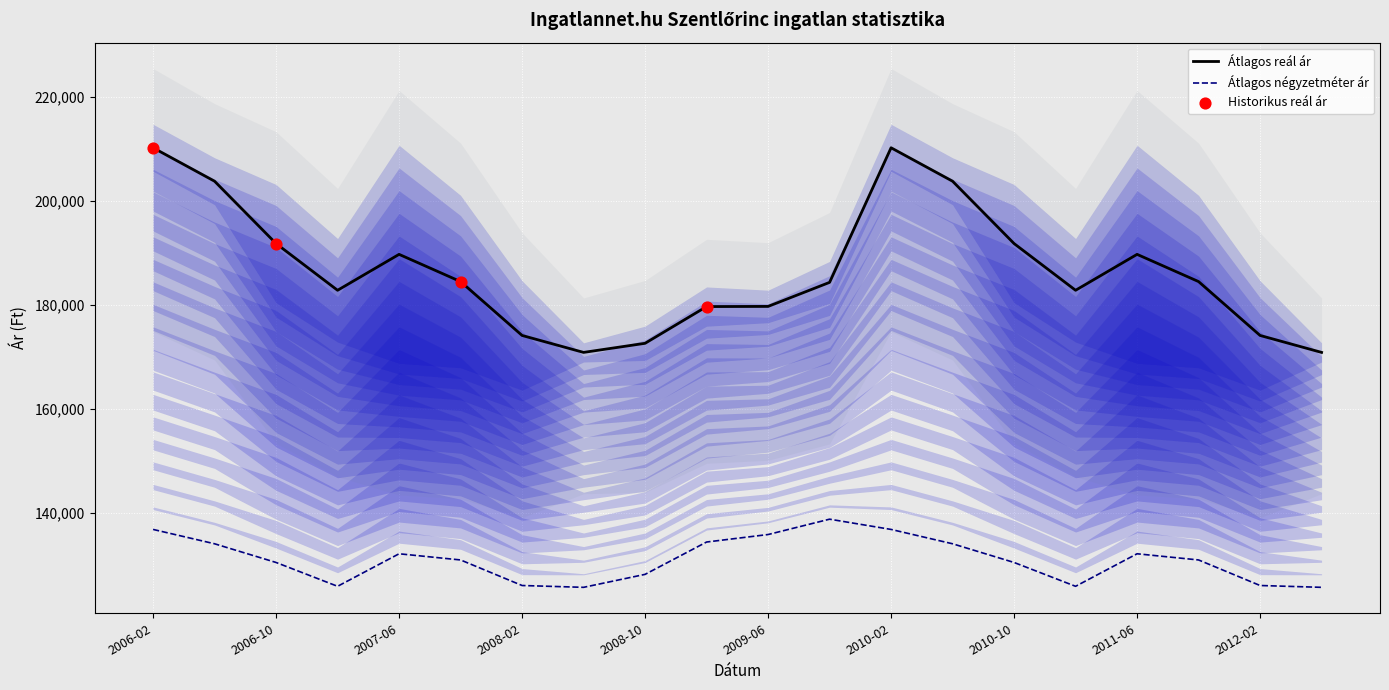

Which series has the largest total across all categories?

Átlagos reál ár